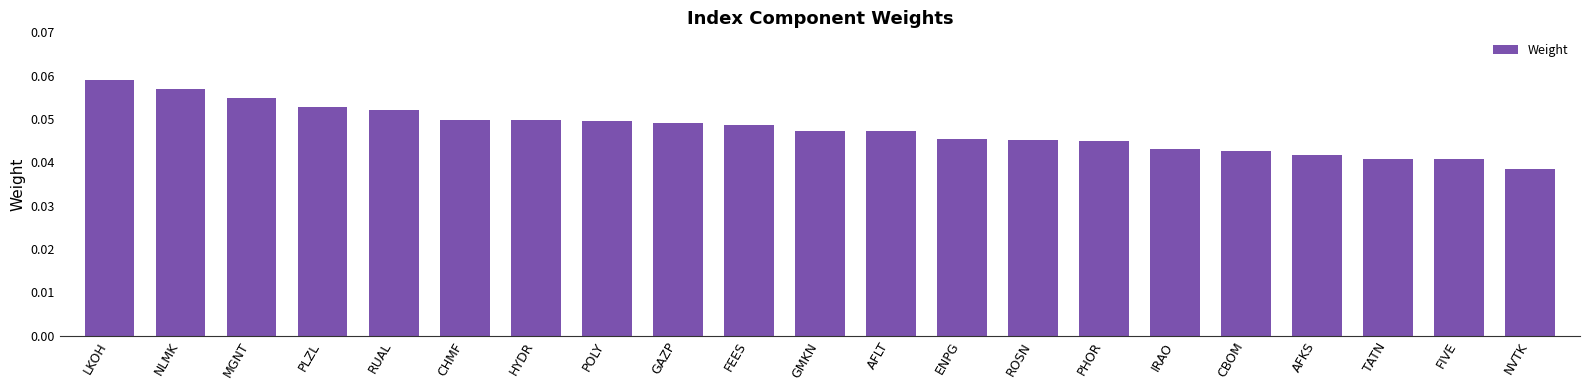

At which category does the chart reach its peak across all series?

LKOH